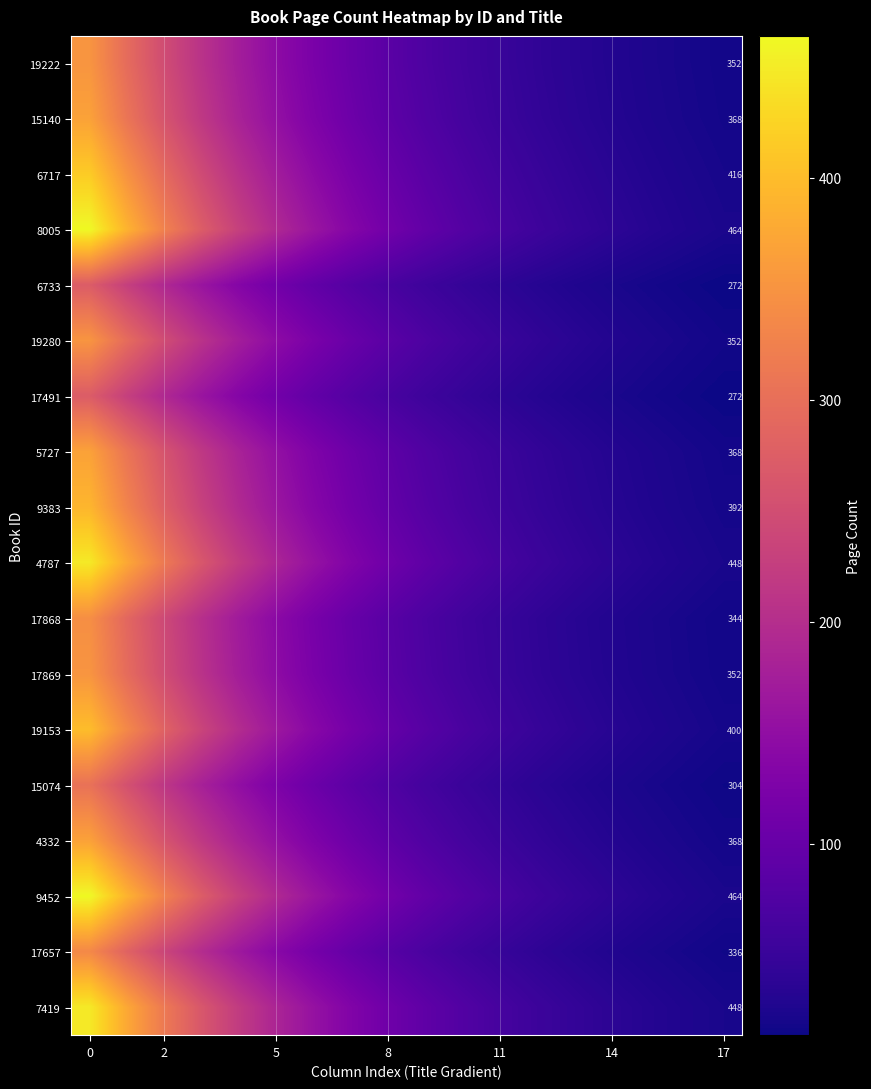

What is the average value of the 19280 series?

115.8